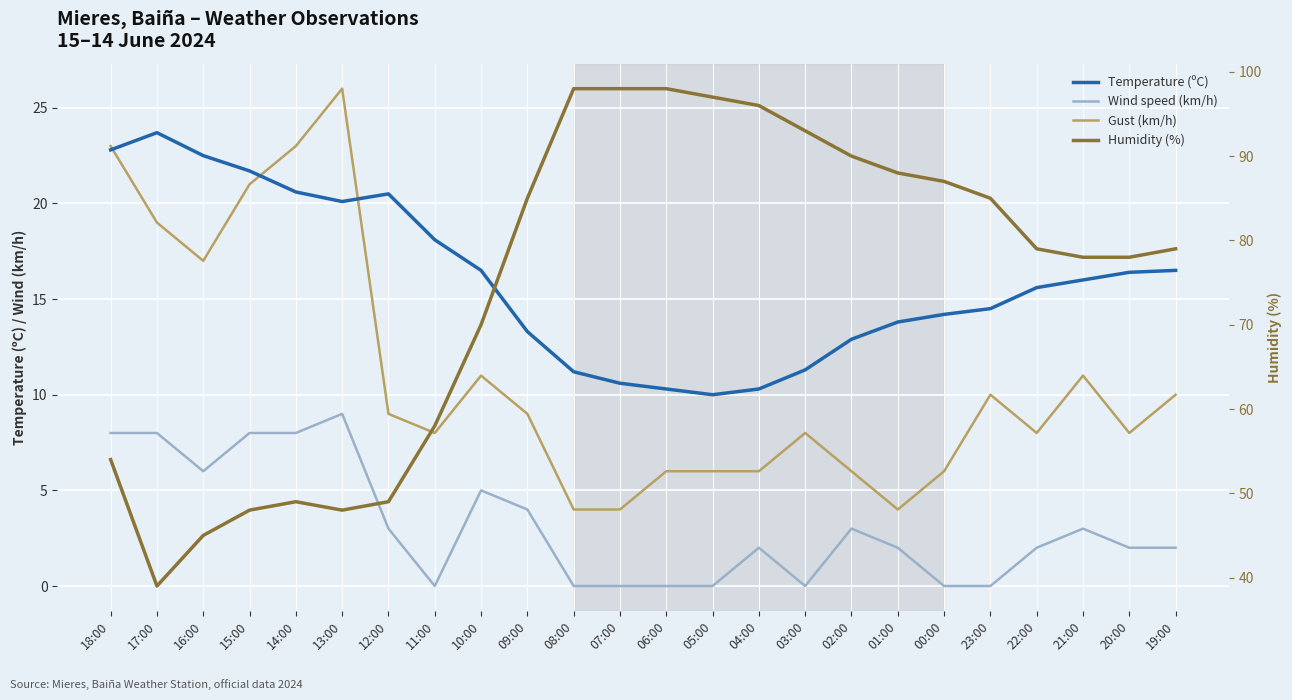

List the labels in order of Gust (km/h) value, largest first.

13:00, 18:00, 14:00, 15:00, 17:00, 16:00, 10:00, 21:00, 23:00, 19:00, 12:00, 09:00, 11:00, 03:00, 22:00, 20:00, 06:00, 05:00, 04:00, 02:00, 00:00, 08:00, 07:00, 01:00